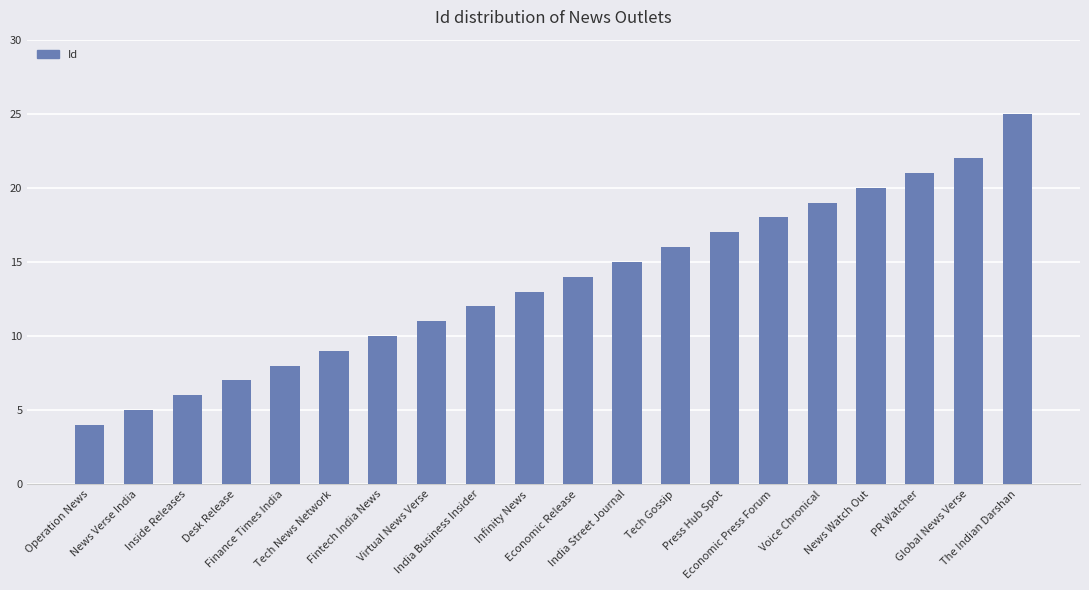

Where is the data nearest to the value 14?

Economic Release